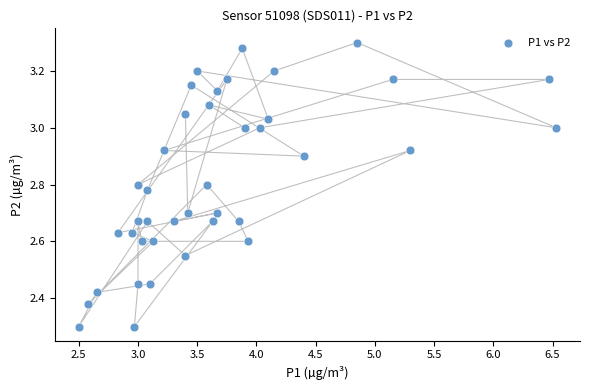

What is the range of Y values (max minus min)?

1.0